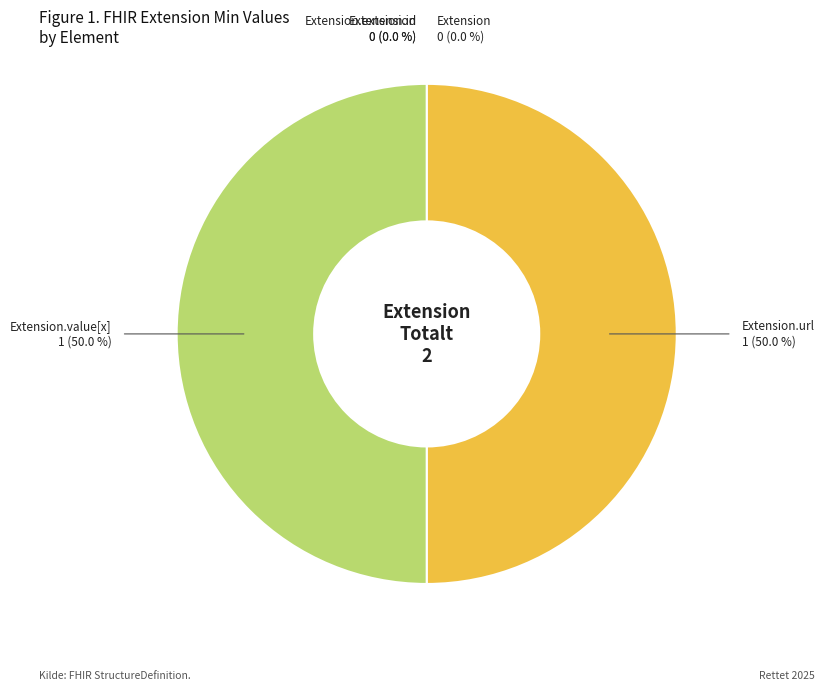

The Extension.value[x] slice represents 50% of the pie. True or false?

True